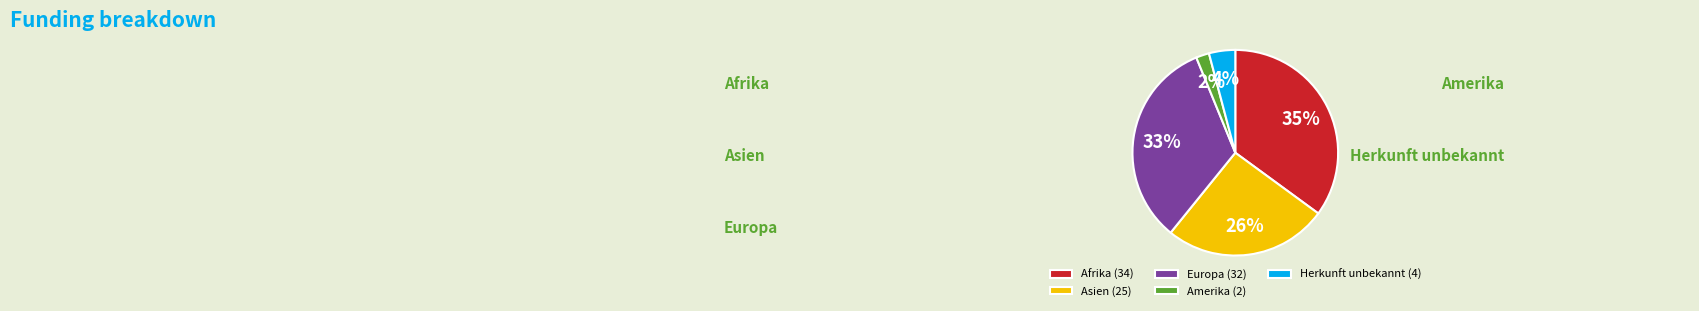

True or false: Europa (32) accounts for 25% of the total.

False